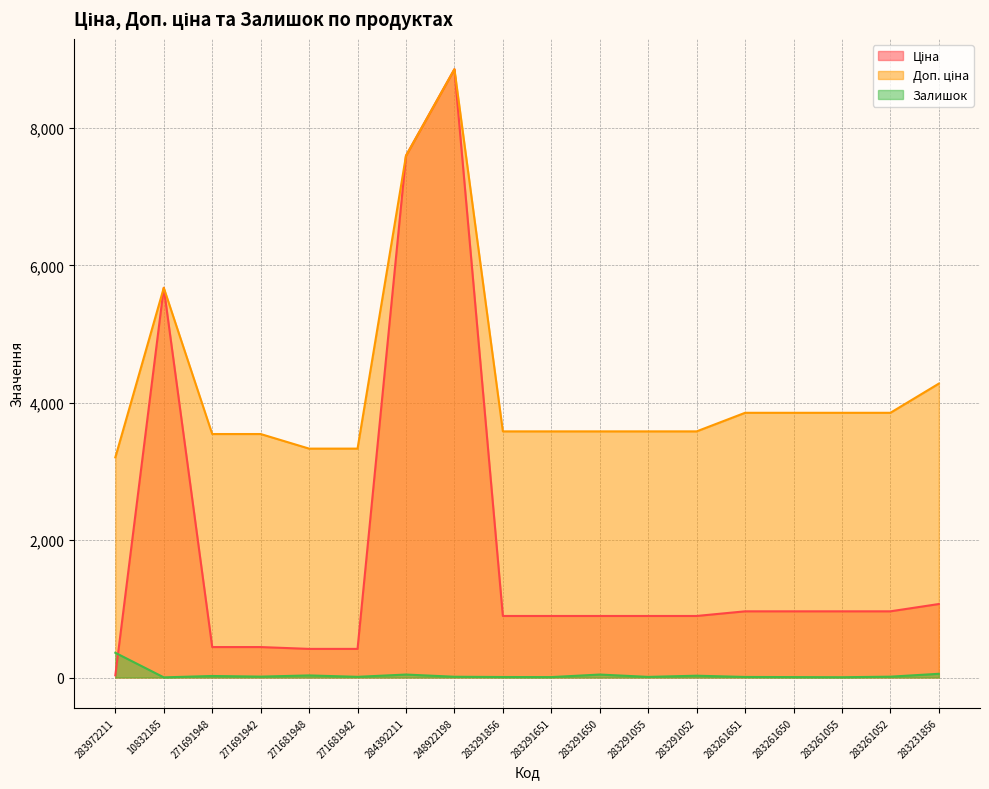

Which series has the widest spread of values?

Ціна